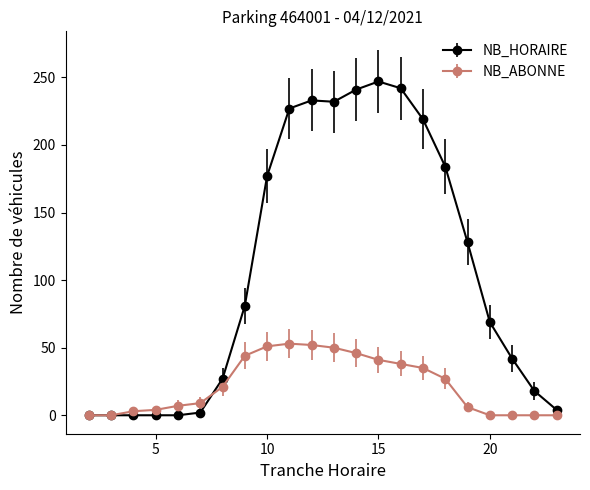

List the series in order of their overall mean, highest first.

NB_HORAIRE, NB_ABONNE